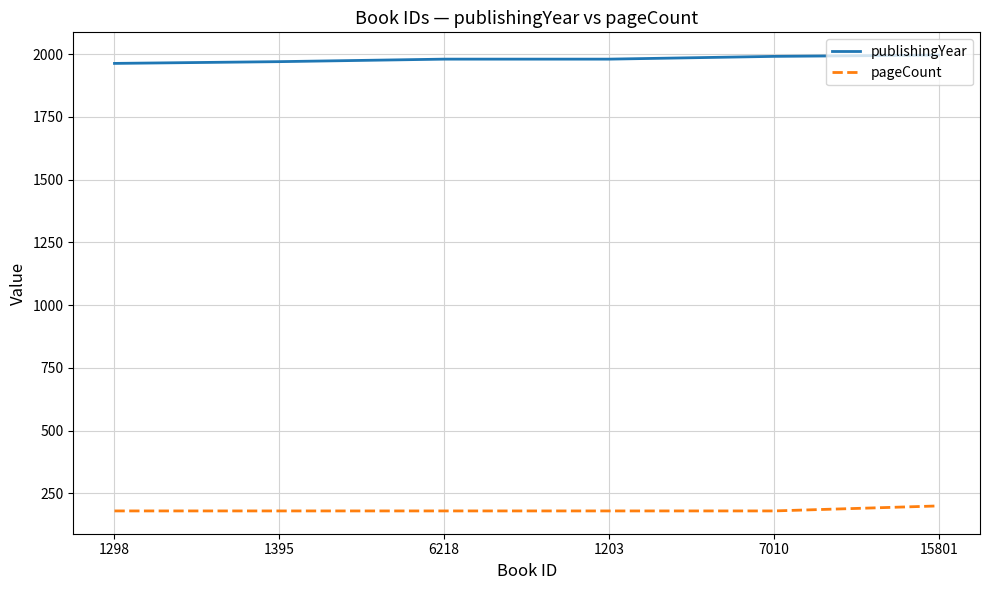

The value of publishingYear at 6218 is 1158. True or false?

False